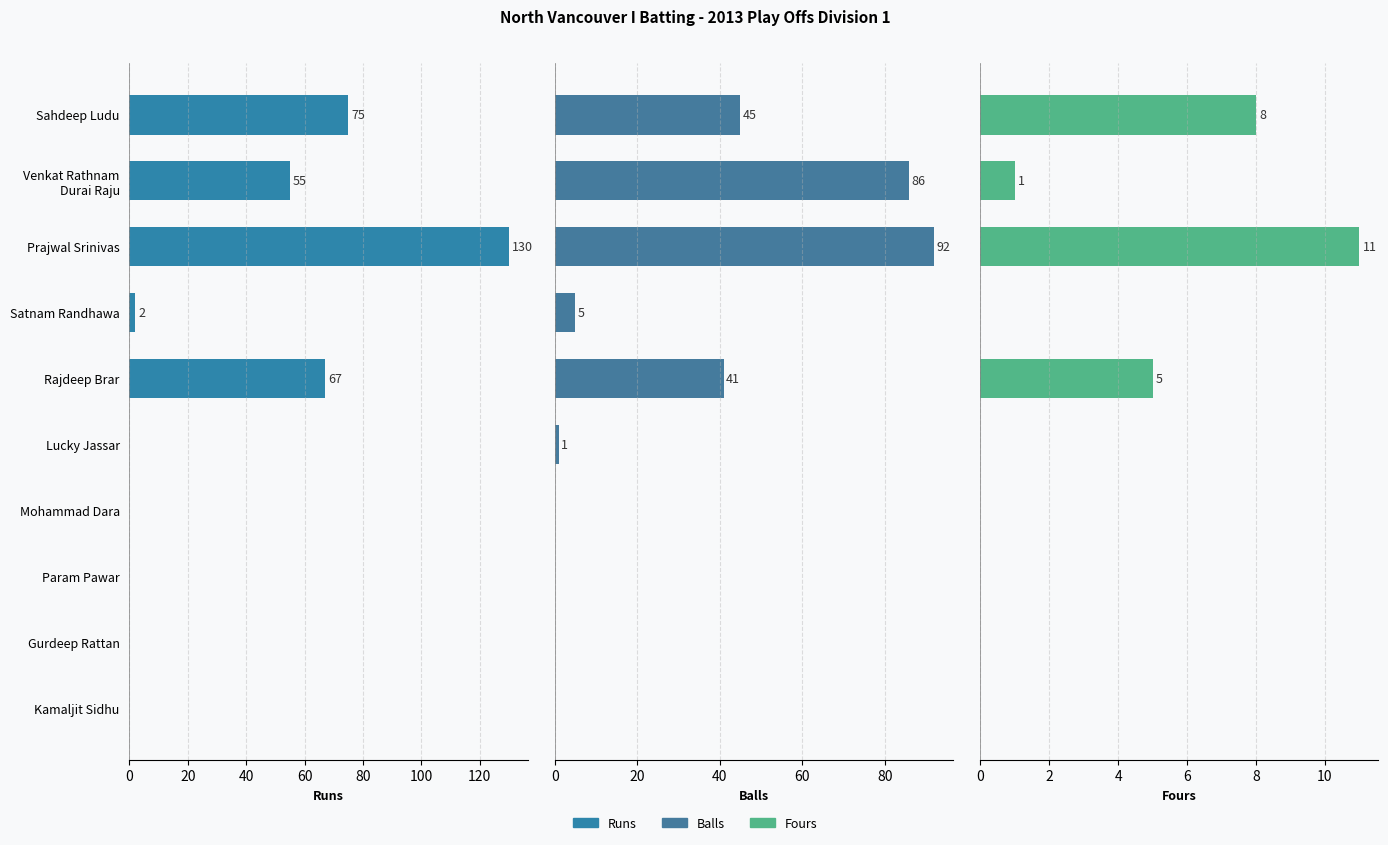

What is the maximum value for Runs?

130